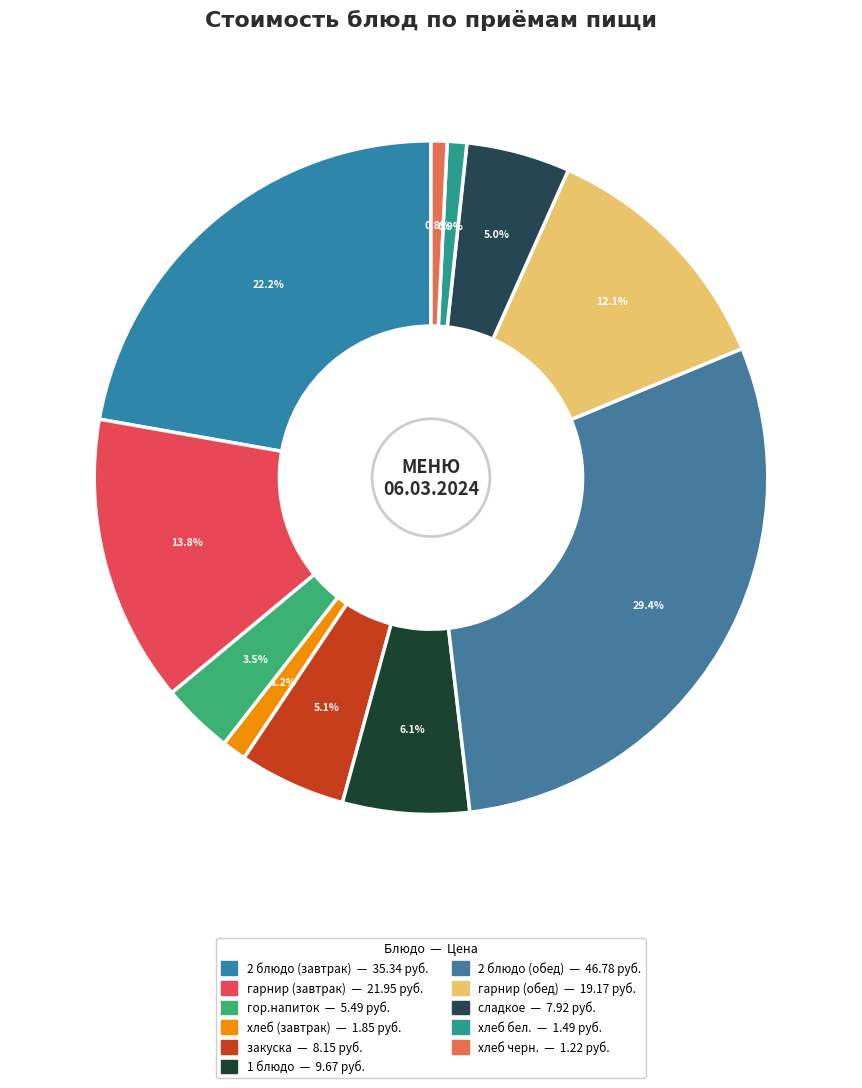

Rank the categories by value from lowest to highest.

хлеб черн., хлеб бел., хлеб (завтрак), гор.напиток, сладкое, закуска, 1 блюдо, гарнир (обед), гарнир (завтрак), 2 блюдо (завтрак), 2 блюдо (обед)